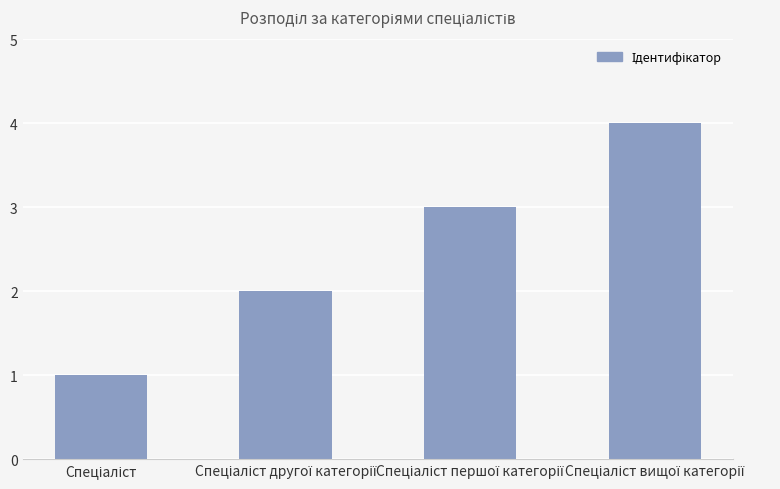

Does the chart contain stacked bars?

No